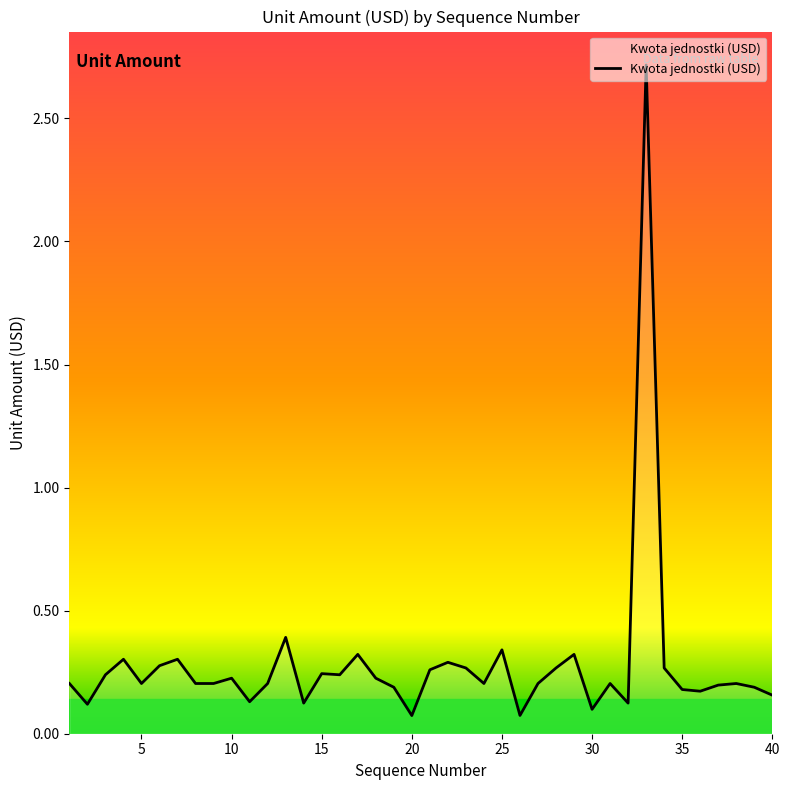

What is the maximum value shown in the chart?

2.7